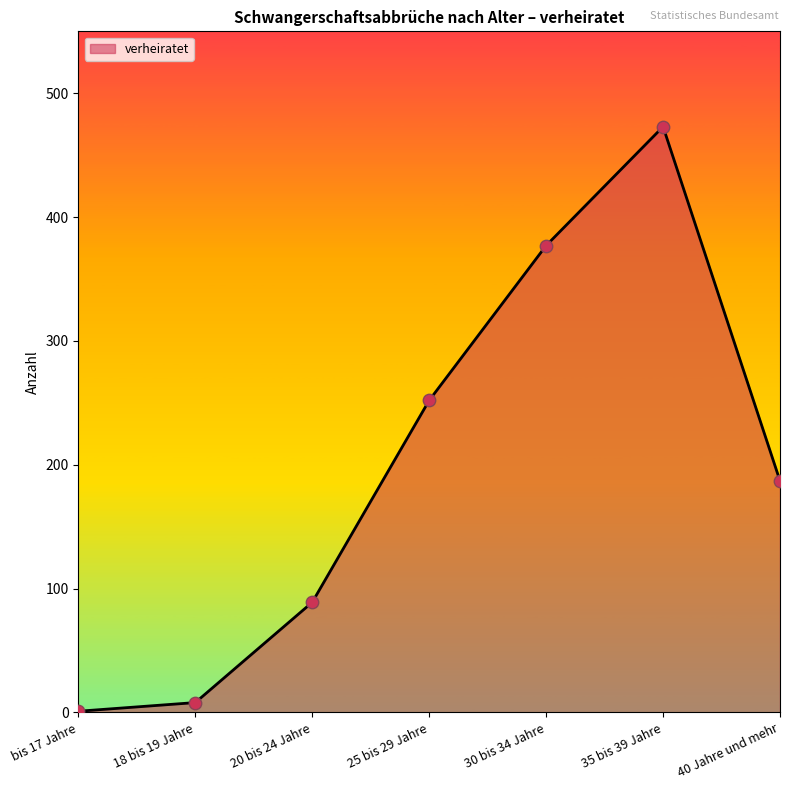

Between 35 bis 39 Jahre and 20 bis 24 Jahre, which is larger?

35 bis 39 Jahre